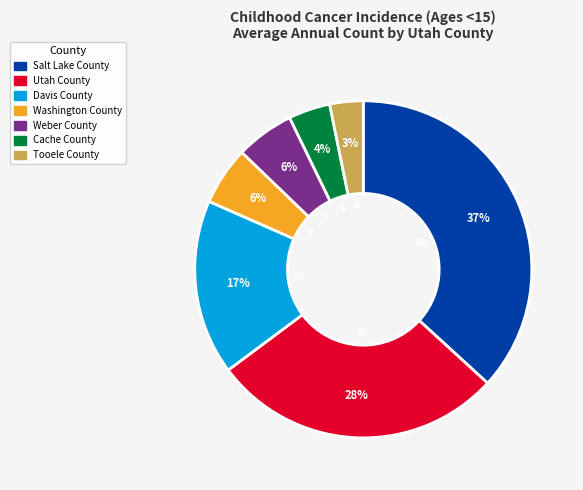

Between Utah County and Salt Lake County, which is larger?

Salt Lake County